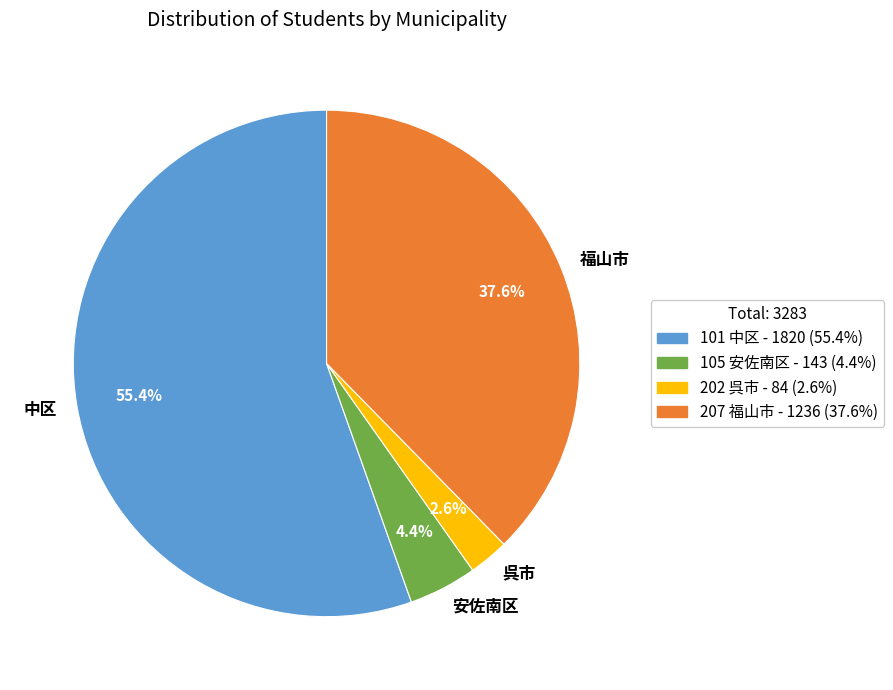

Which slice represents more than half of the pie?

中区